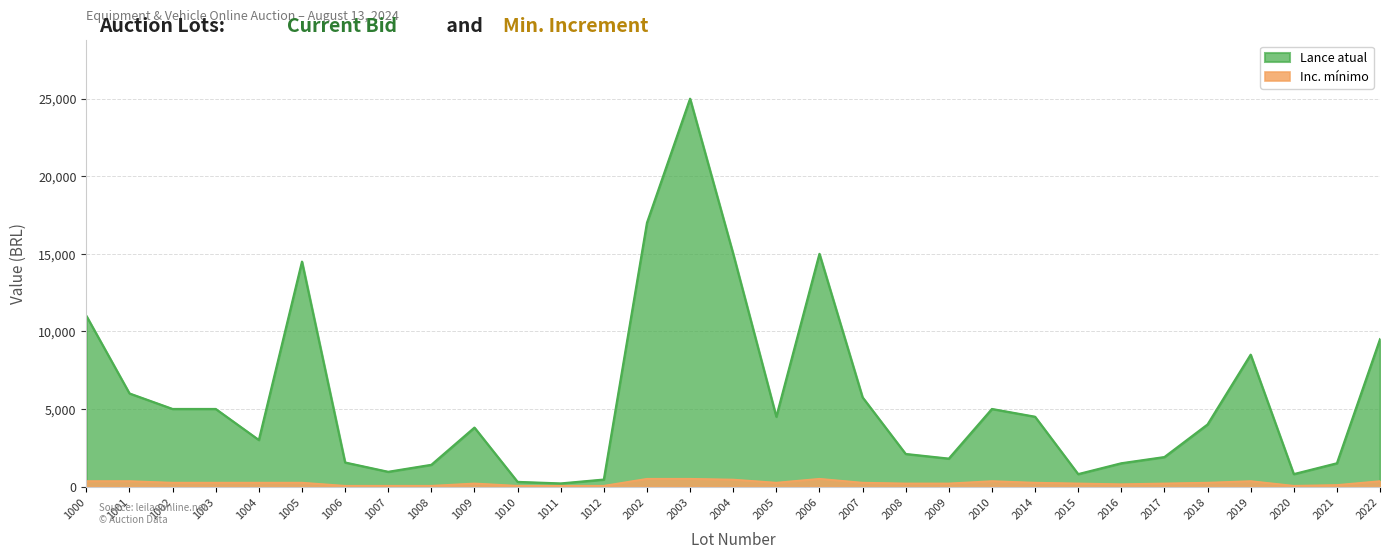

How many series are shown in this chart?

2